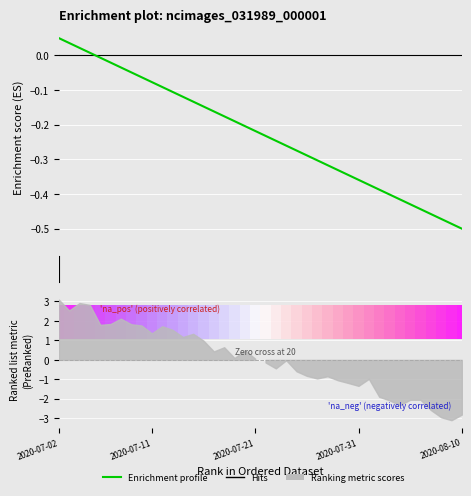

Which has a higher value, 18 or 12?

12